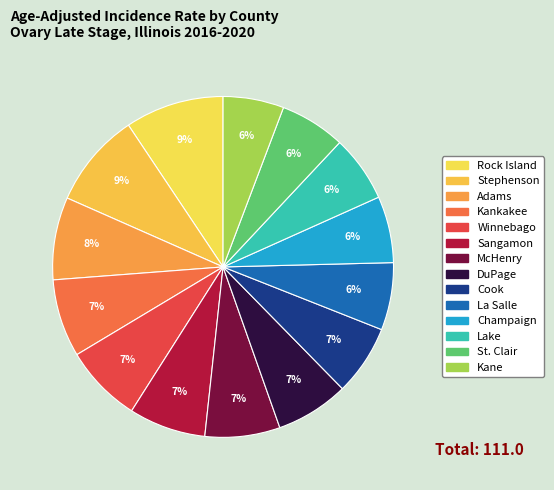

What percentage is the St. Clair slice, to the nearest percent?

6%